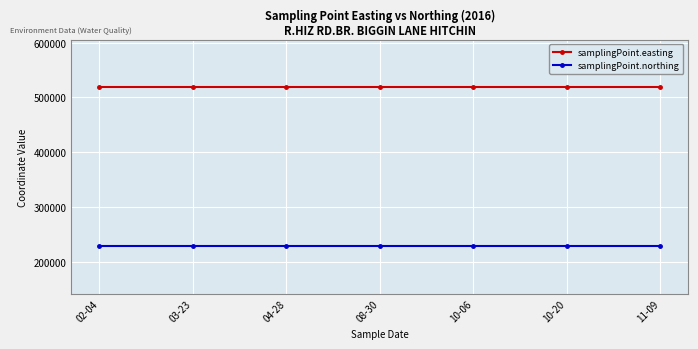

How many lines are shown in the chart?

2